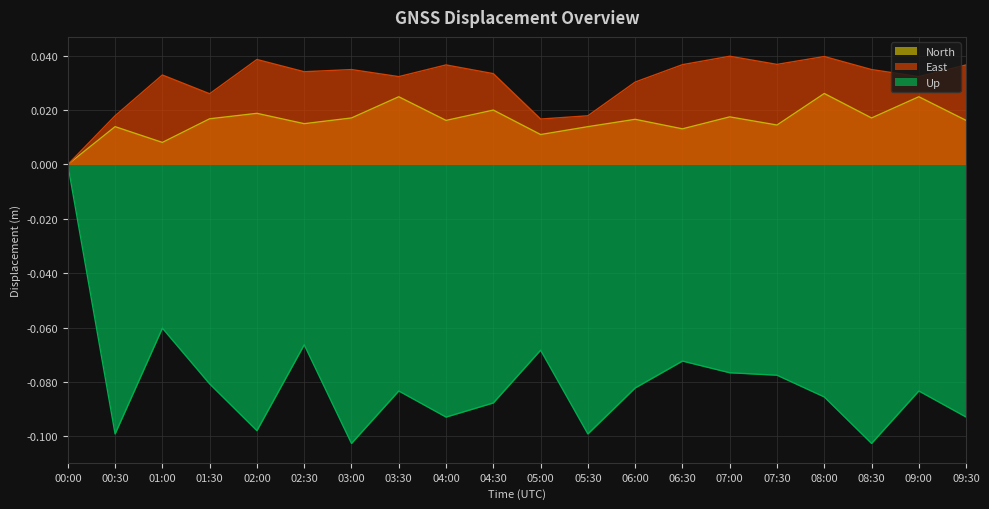

What is the spread (max minus min) of values at 09:30?

0.1